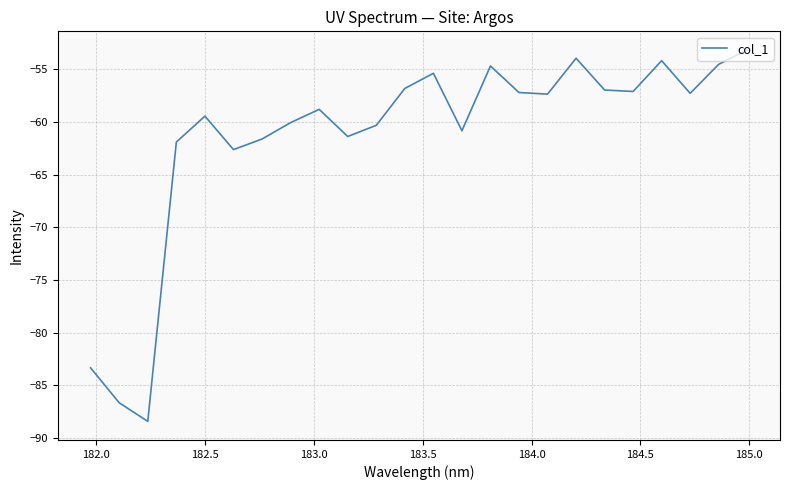

What is the smallest value displayed?

-88.4